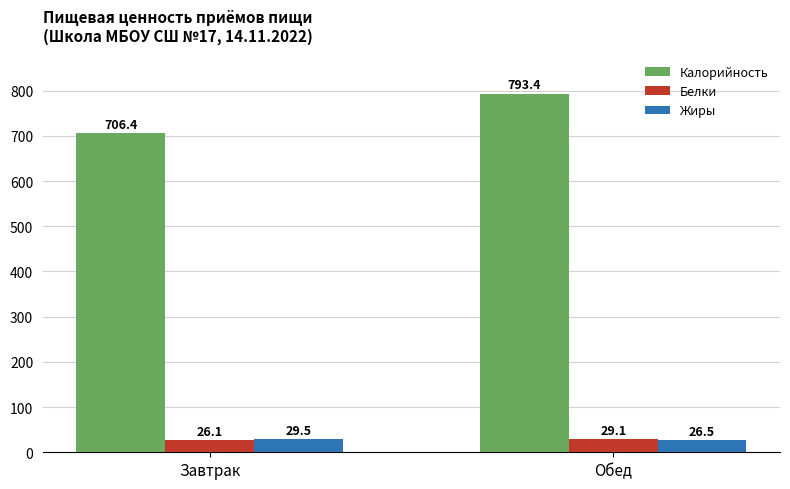

What is the smallest value displayed?

26.1